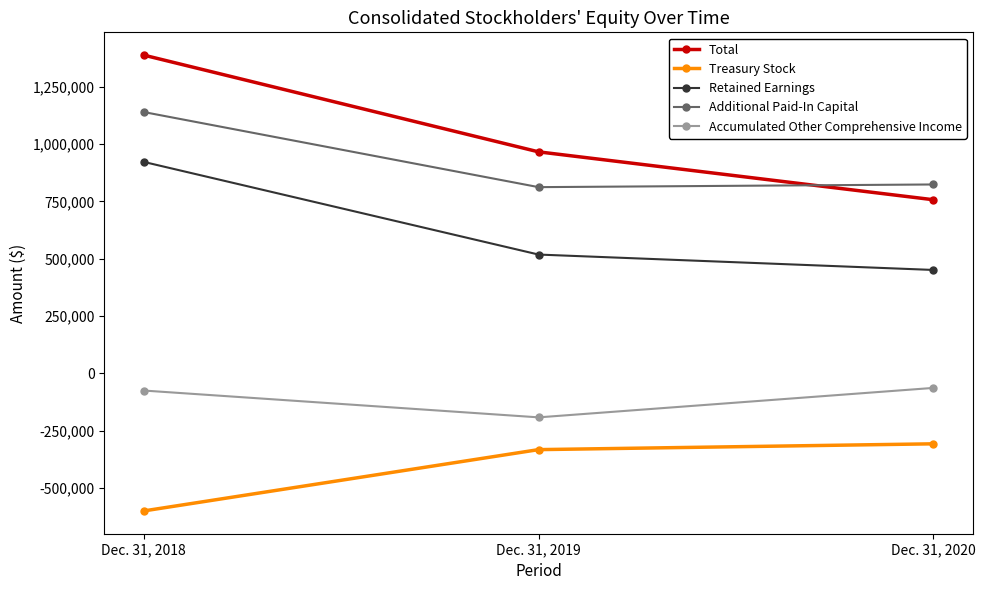

At which label is Treasury Stock closest to -453521?

Dec. 31, 2019